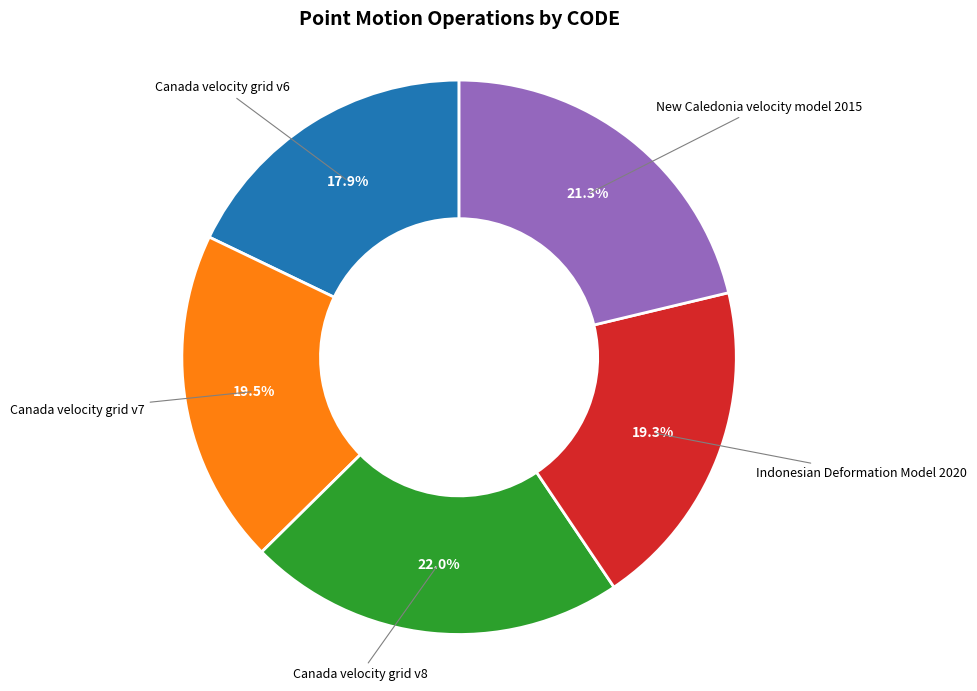

Is there any slice that represents more than half of the pie?

No